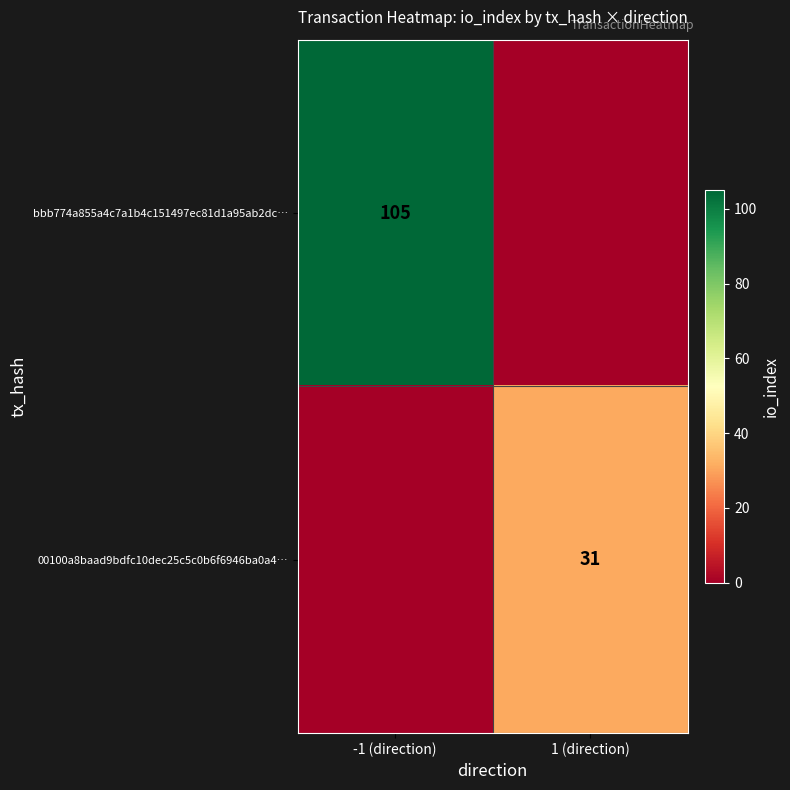

The value of bbb774a855a4c7a1b4c151497ec81d1a95ab2dc… at -1 (direction) is 63. True or false?

False